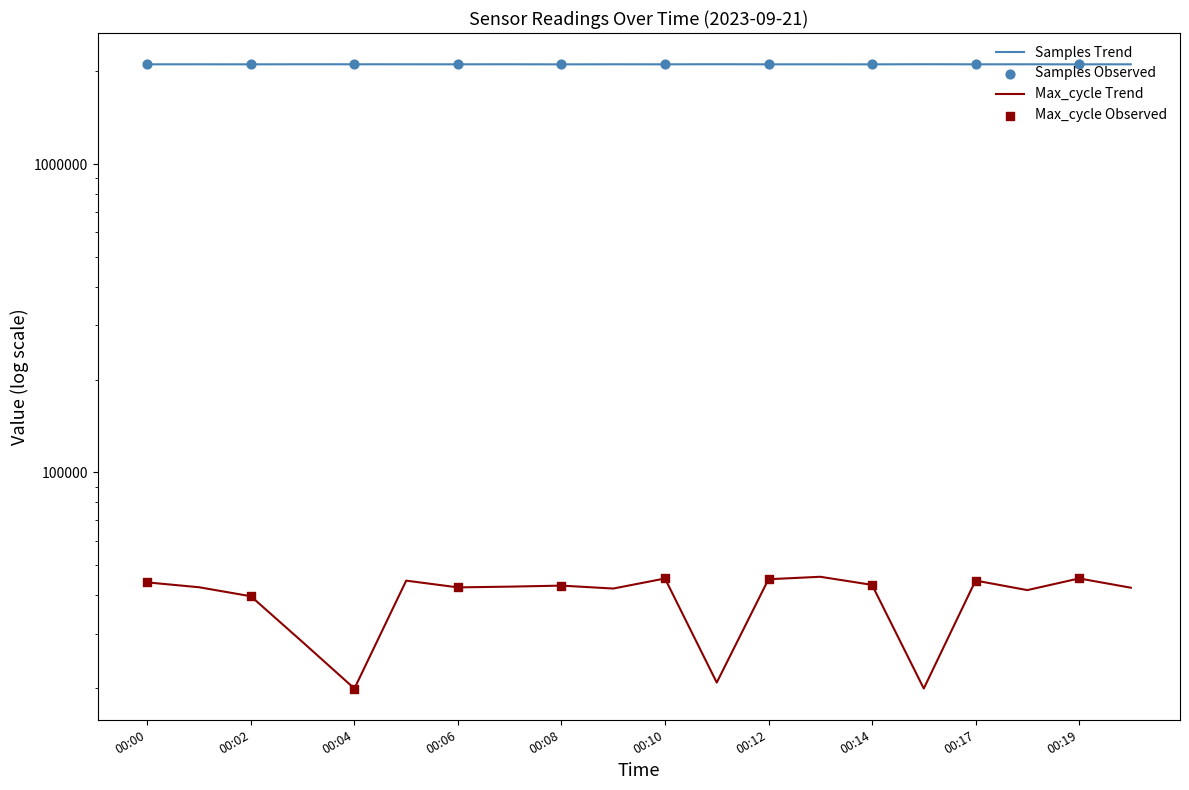

Is the value of Samples at 00:01 greater than the value of Max_cycle at 00:05?

Yes